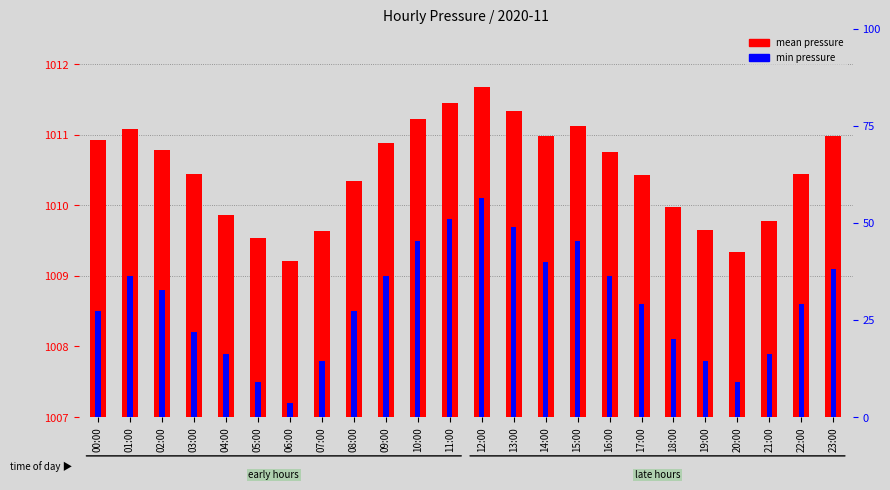

What is the smallest value displayed?

0.2